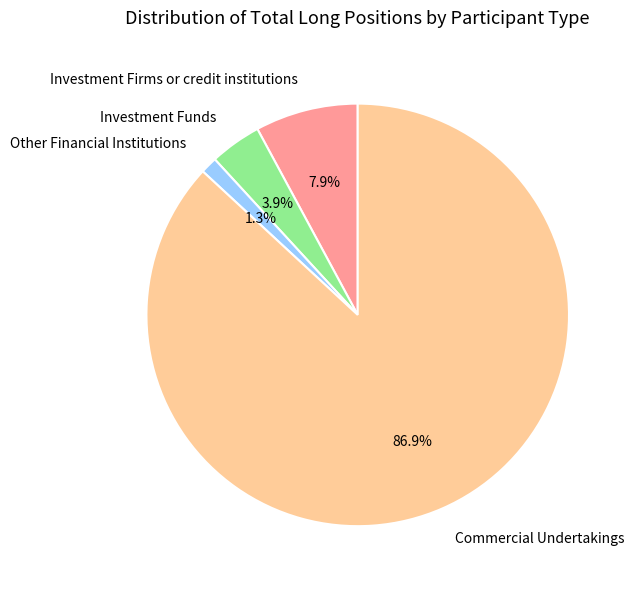

Combined, what portion of the pie is Investment Firms or credit institutions and Commercial Undertakings?

94.8%